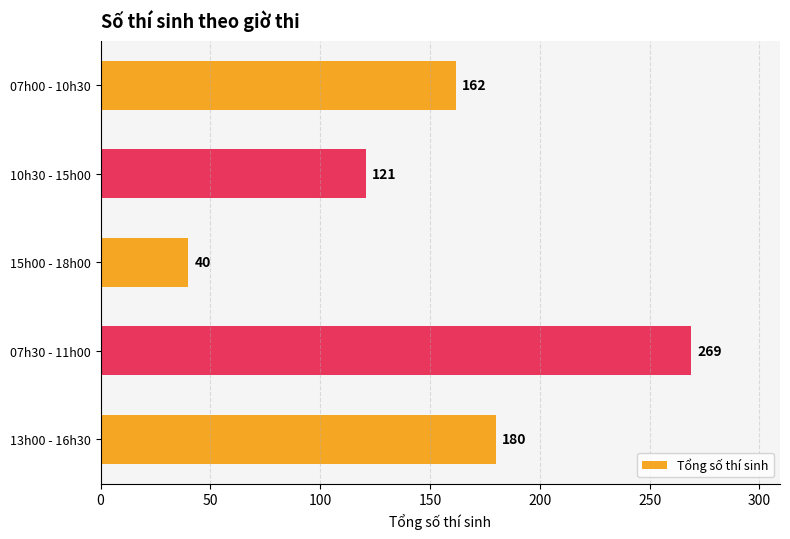

List the labels in order of value, largest first.

07h30 - 11h00, 13h00 - 16h30, 07h00 - 10h30, 10h30 - 15h00, 15h00 - 18h00